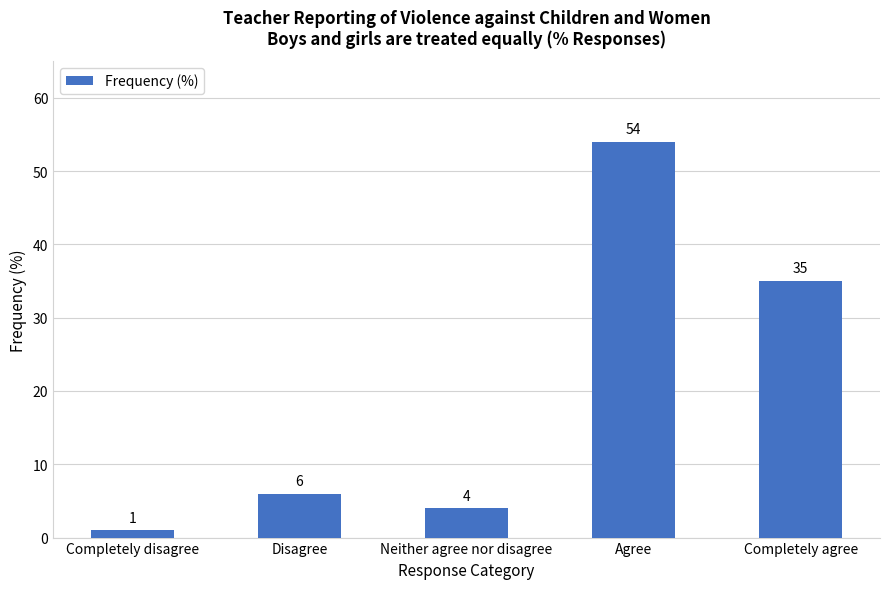

What is the ratio of the value at Disagree to the value at Neither agree nor disagree?

1.5